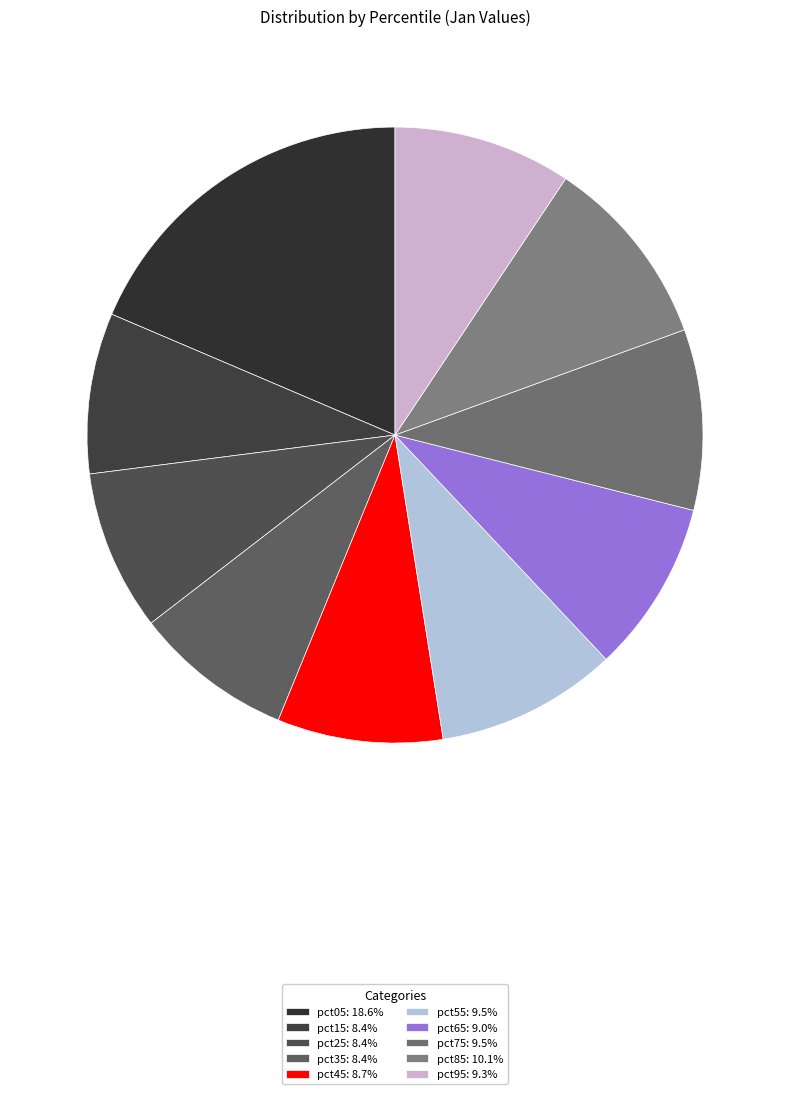

To the nearest percent, what is the average slice percentage?

10%